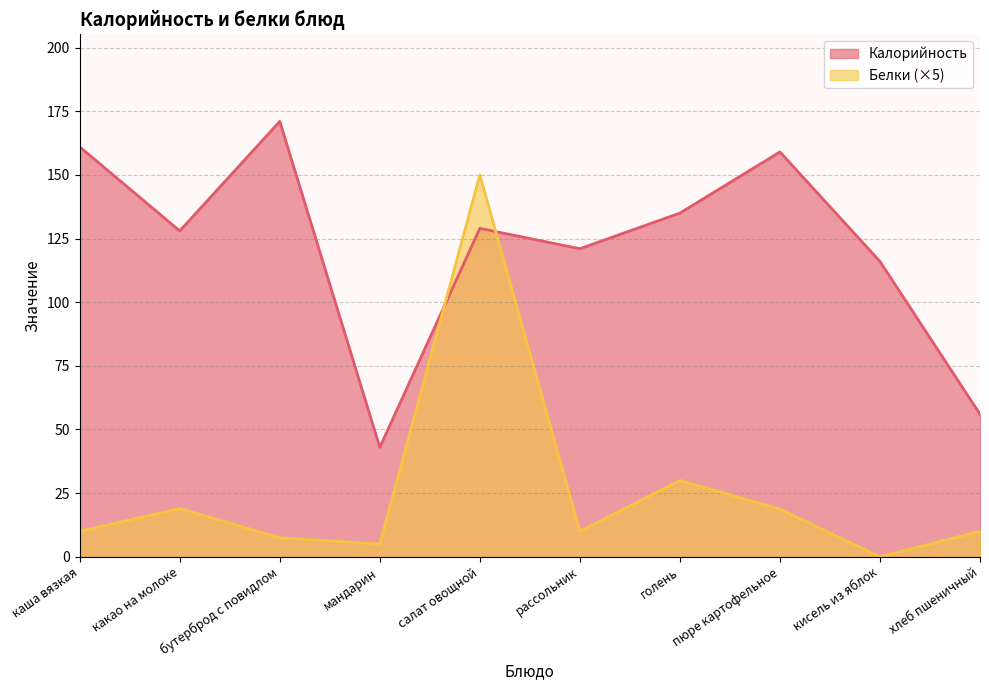

Which series has the largest total across all categories?

Калорийность